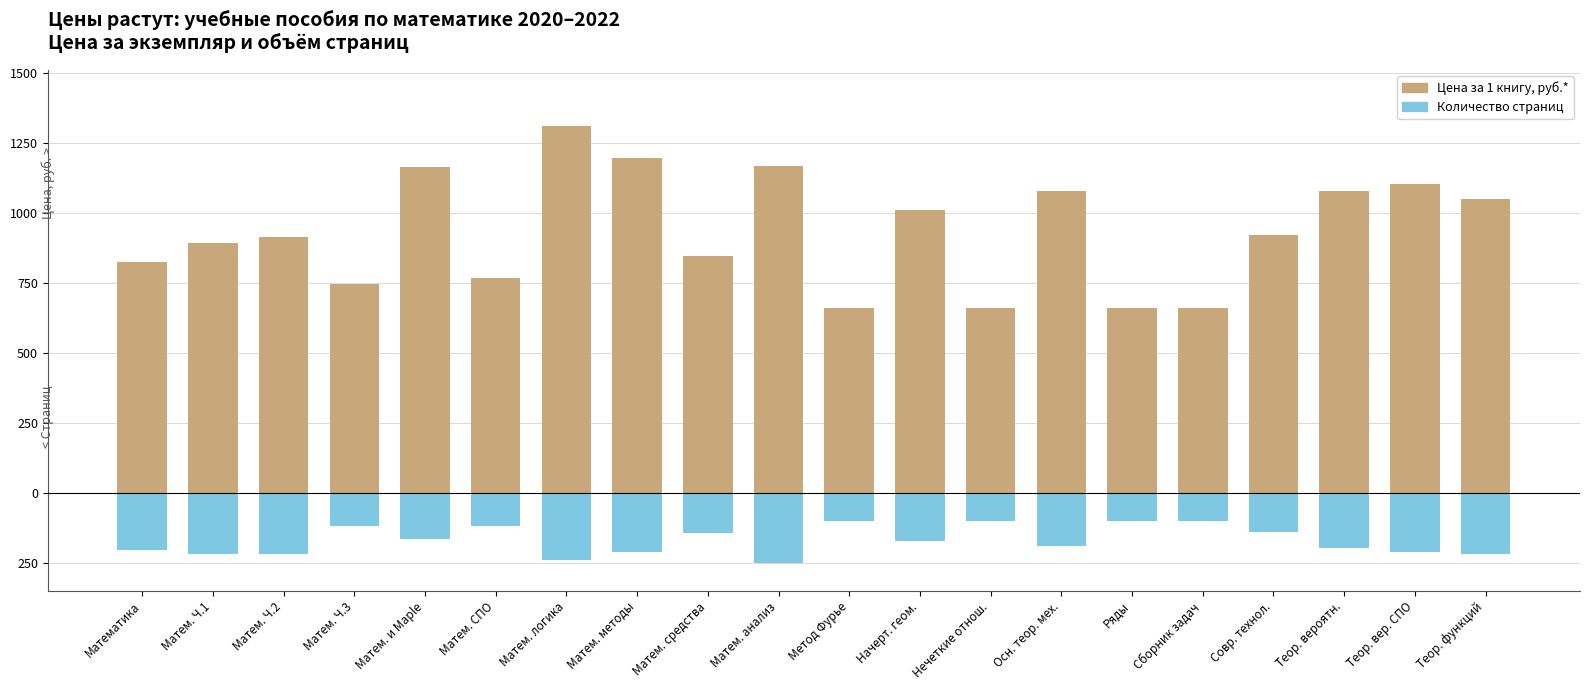

What is the maximum value for Цена за 1 книгу, руб.*?

1312